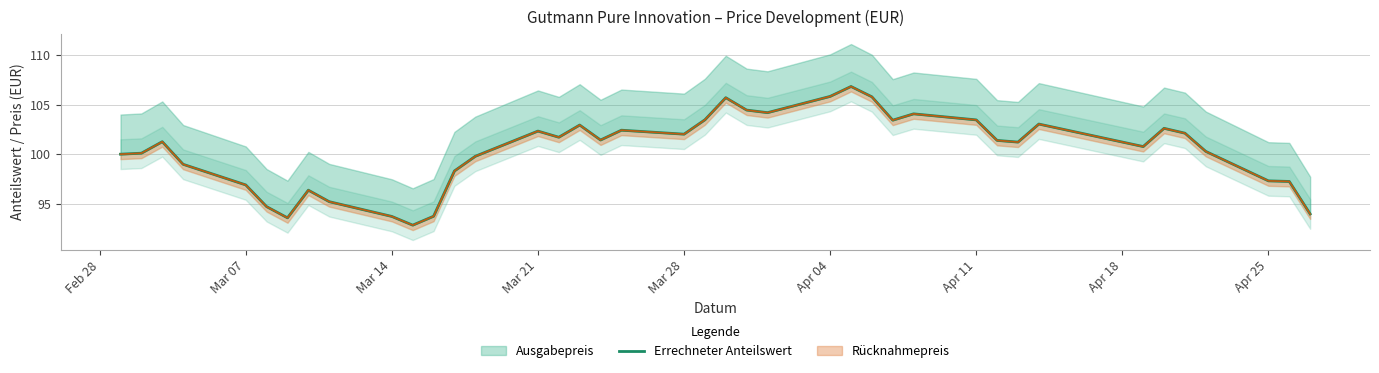

How many categories are shown in the chart?

40